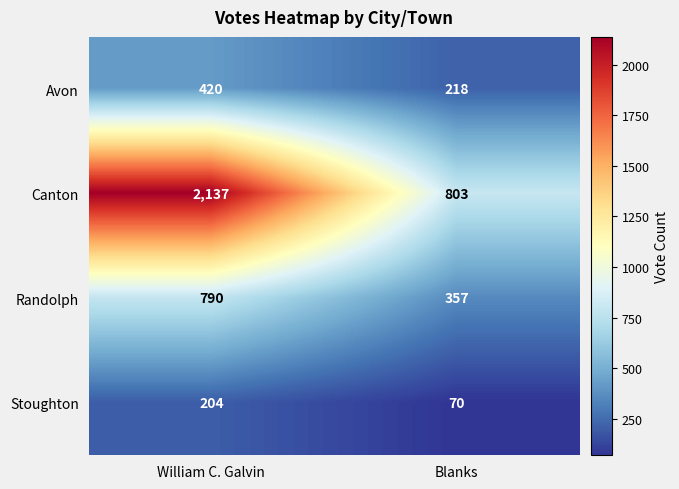

Which category has the highest value in the Stoughton series?

William C. Galvin